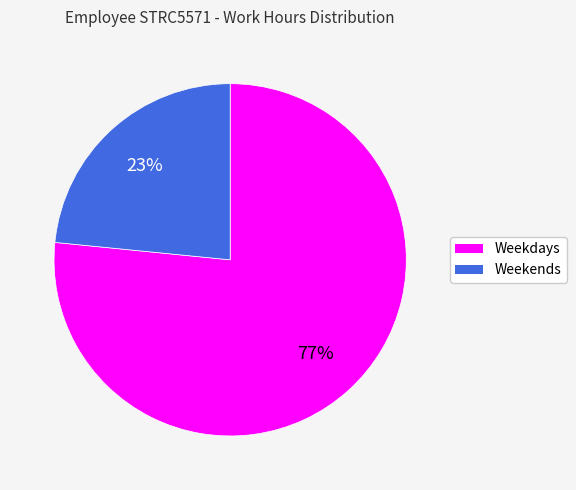

To the nearest percent, what is the average slice percentage?

50%